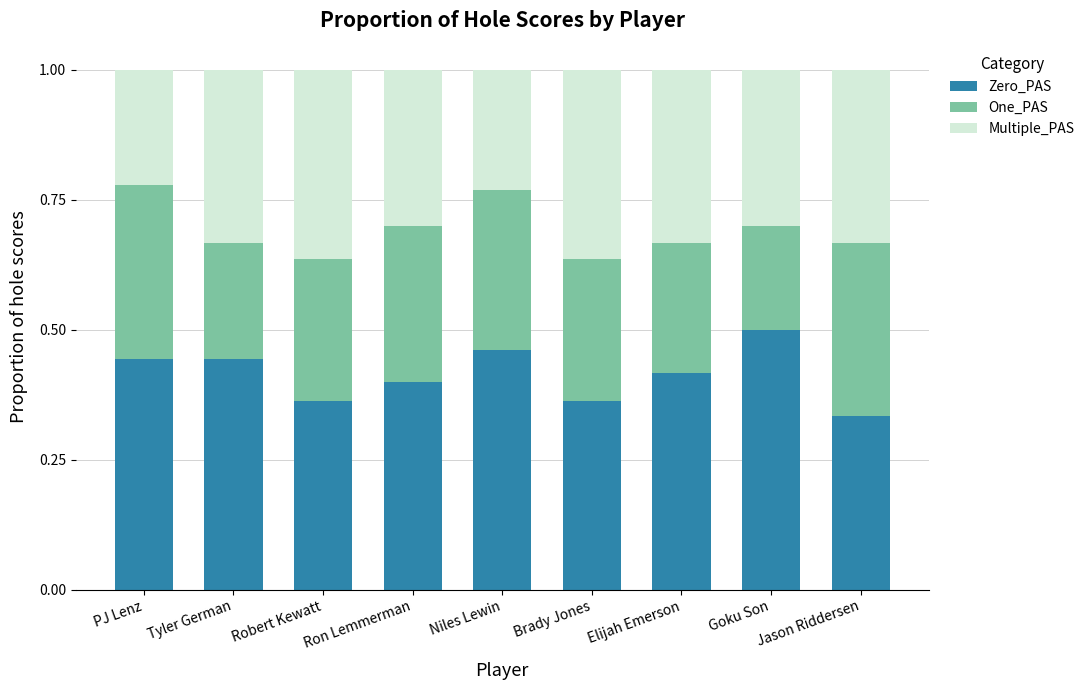

What is the sum of the Zero_PAS values at PJ Lenz and Ron Lemmerman?

0.8